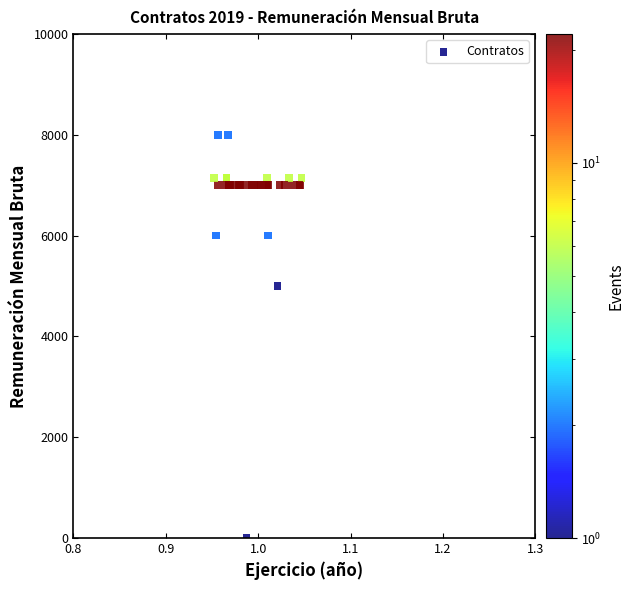

What Y value in the scatter plot is closest to 4000?

5000.0